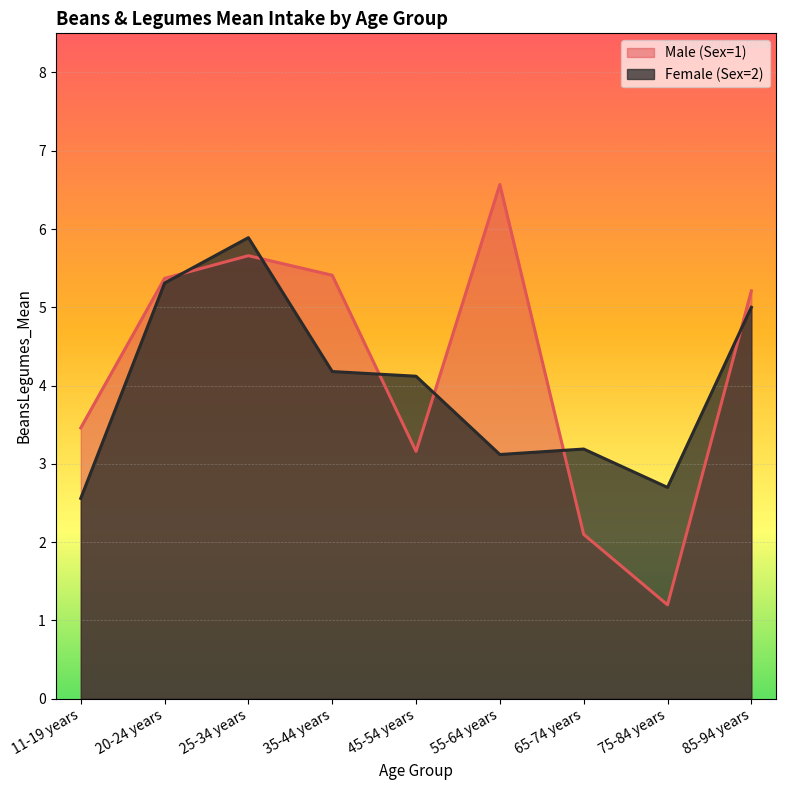

True or false: Male (Sex=1) and Female (Sex=2) cross at least once.

True